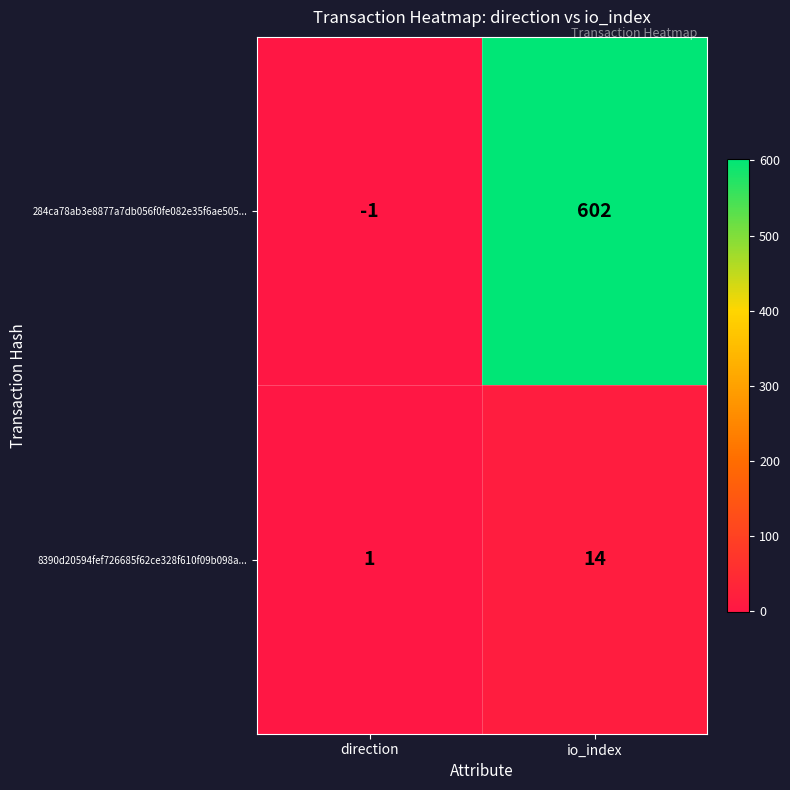

At which label is 8390d20594fef726685f62ce328f610f09b098a... closest to 7?

direction